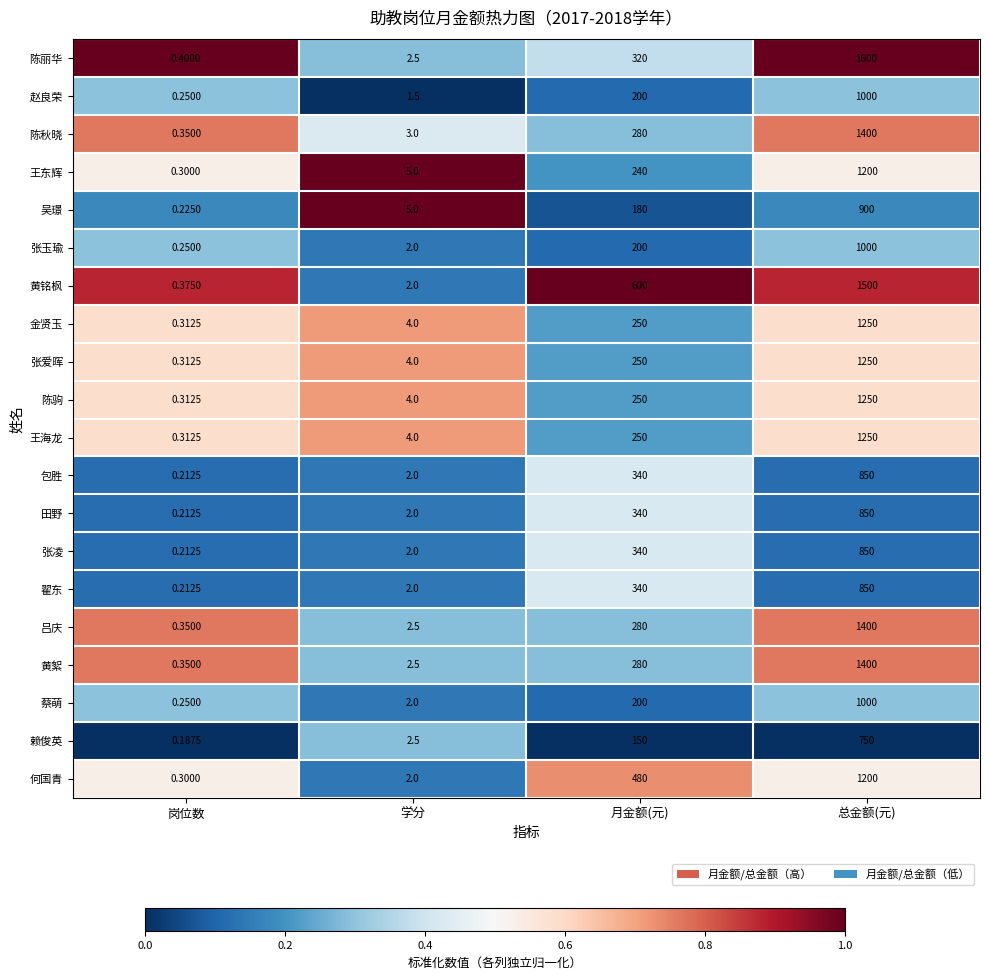

How many categories are shown in the chart?

4